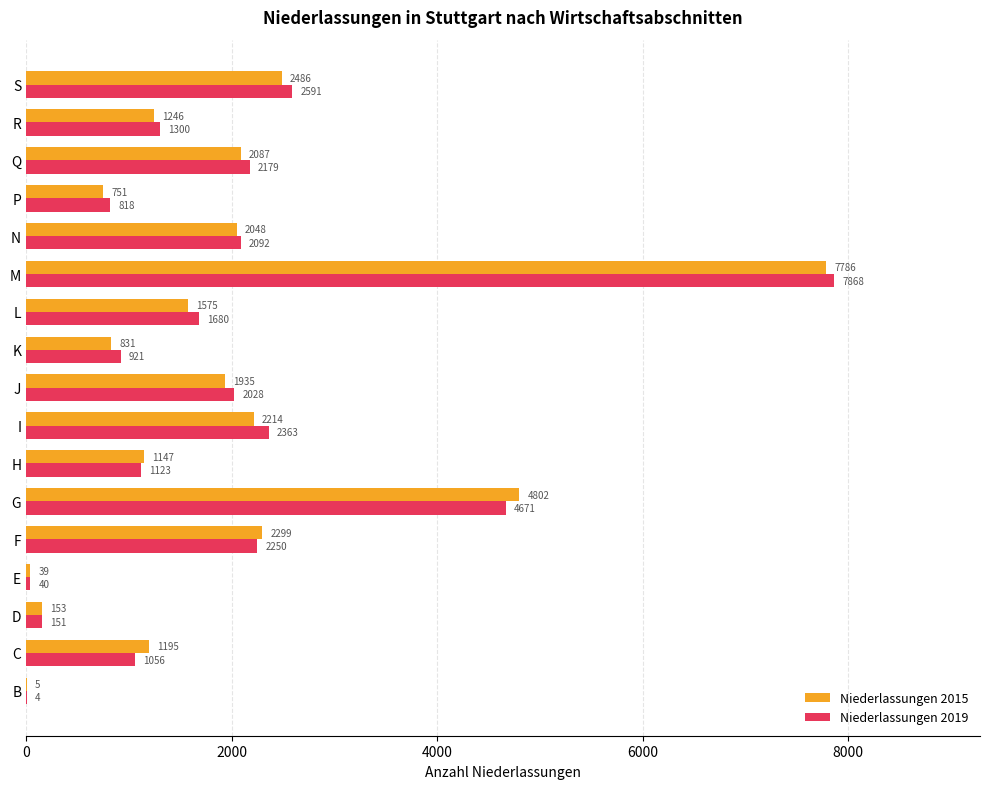

At which category is the sum across all series the highest?

M